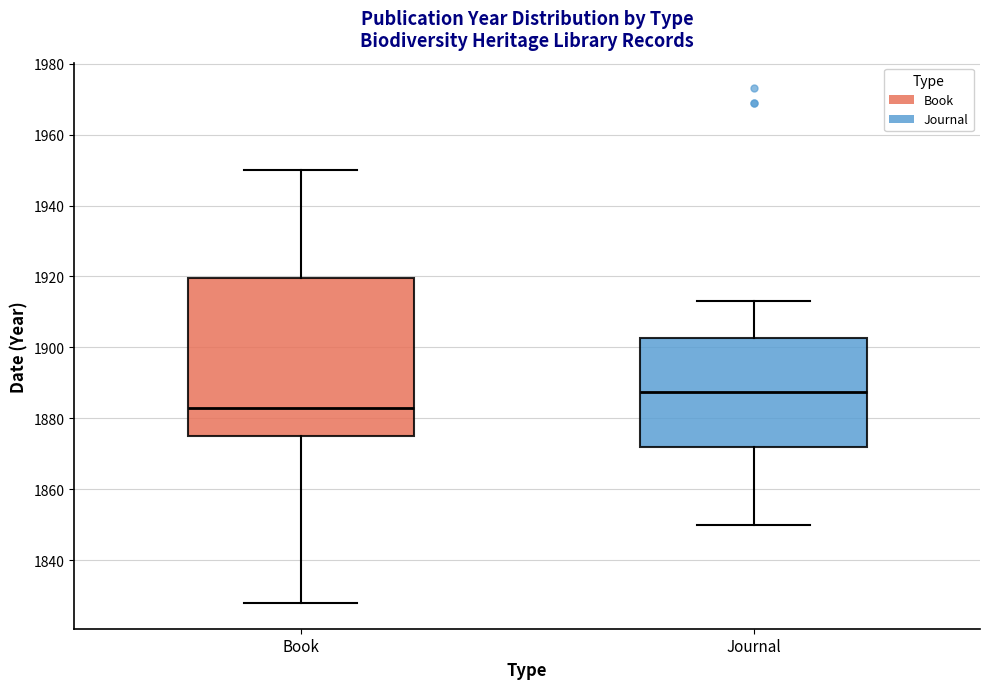

Which box has the highest median line?

Journal